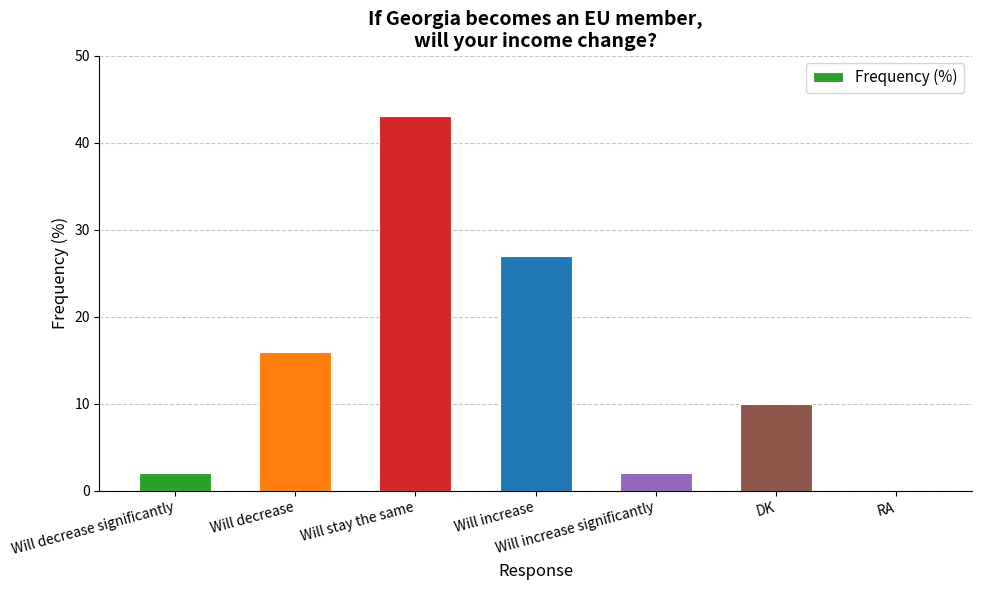

At which label is the value closest to 21?

Will decrease